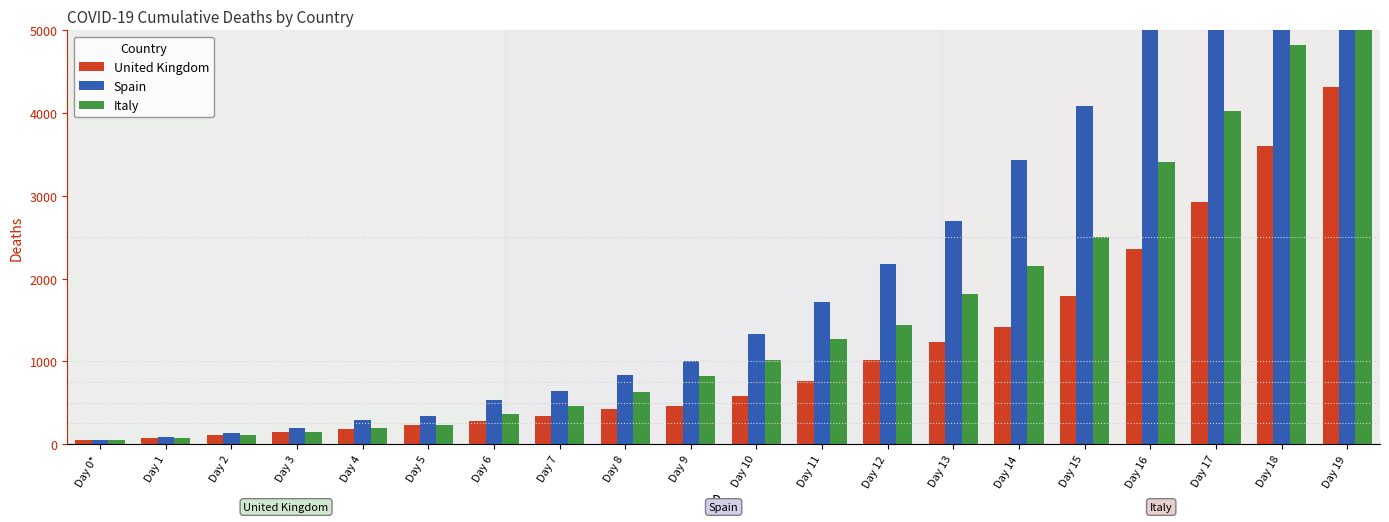

Which series has the largest total across all categories?

Spain